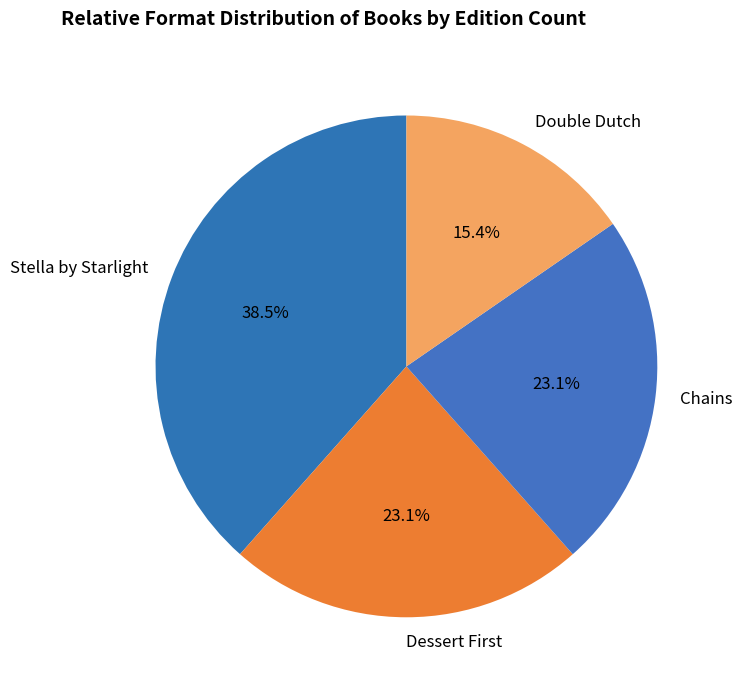

Which category has the biggest portion of the pie?

Stella by Starlight